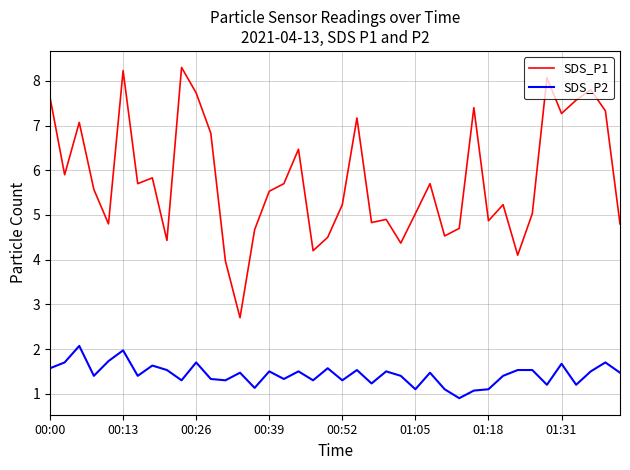

Which series has the widest spread of values?

SDS_P1